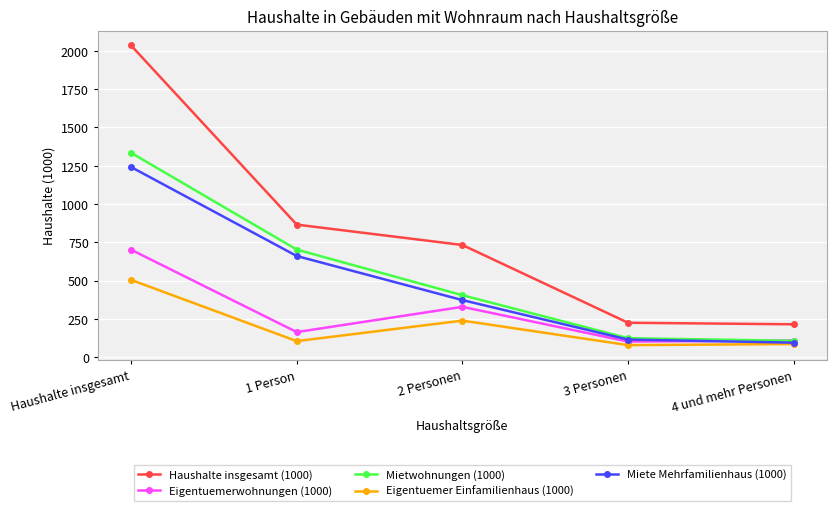

What are all the series names shown in the legend?

Haushalte insgesamt (1000), Eigentuemerwohnungen (1000), Mietwohnungen (1000), Eigentuemer Einfamilienhaus (1000), Miete Mehrfamilienhaus (1000)